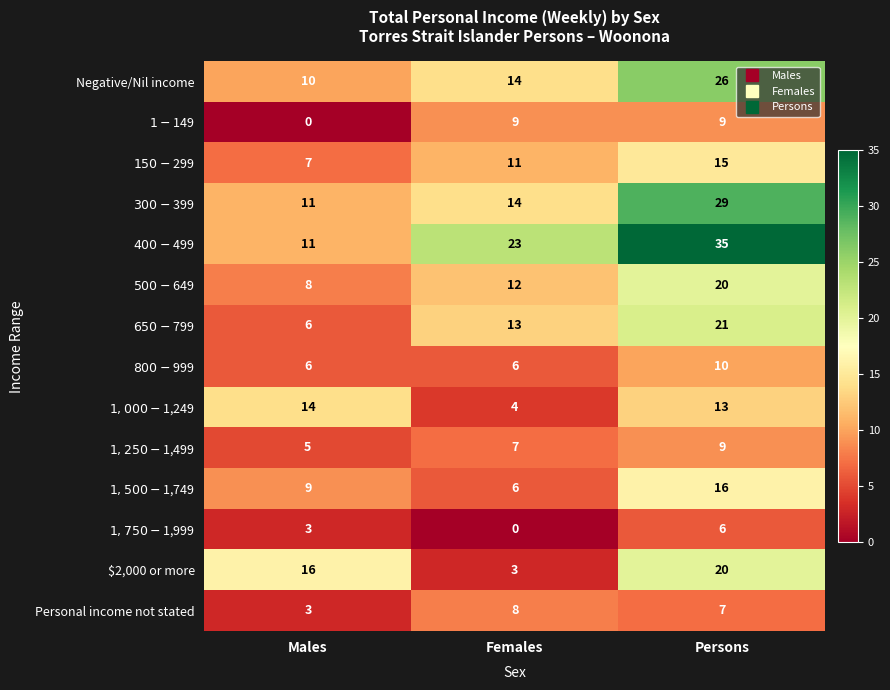

Which label corresponds to the largest value in the chart?

Persons